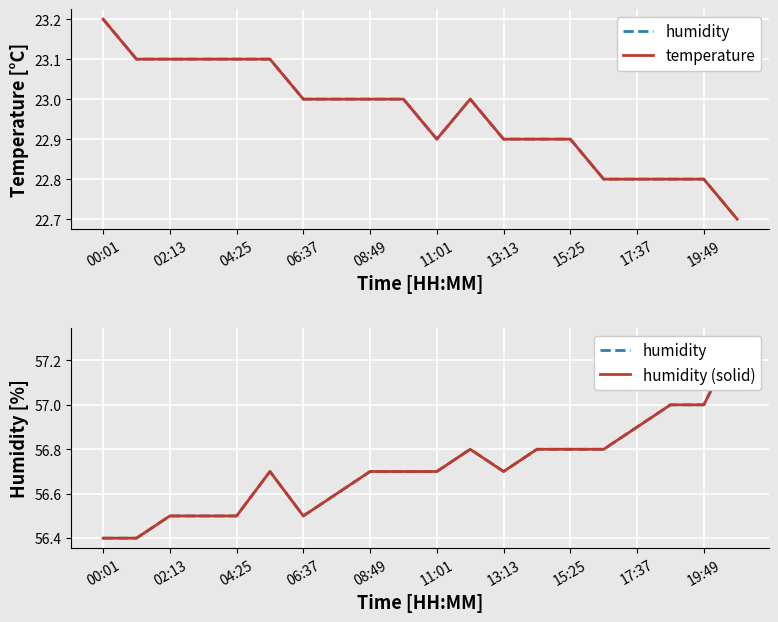

How many categories are shown in the chart?

20